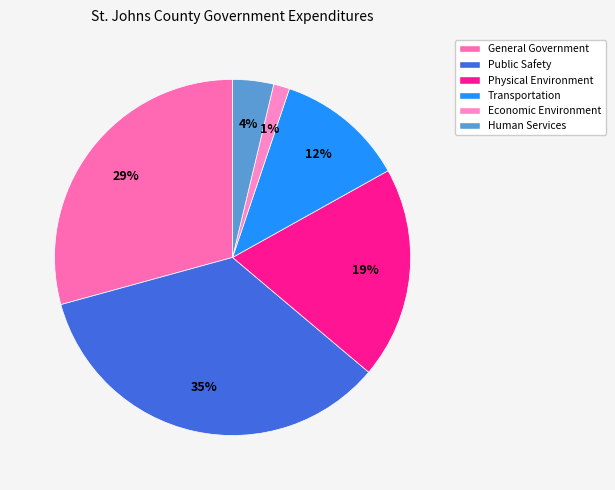

Which slice is the smallest?

Economic Environment